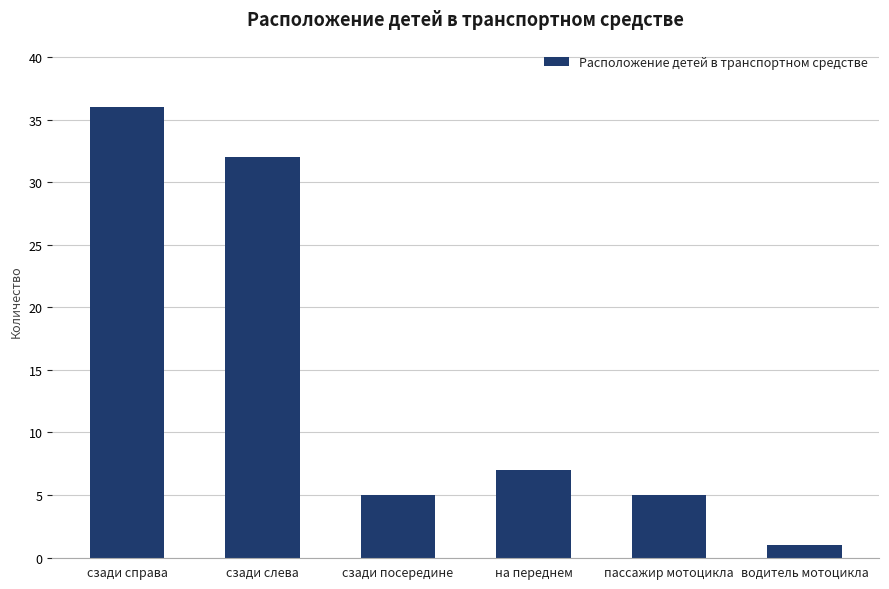

Does the chart contain any negative values?

No